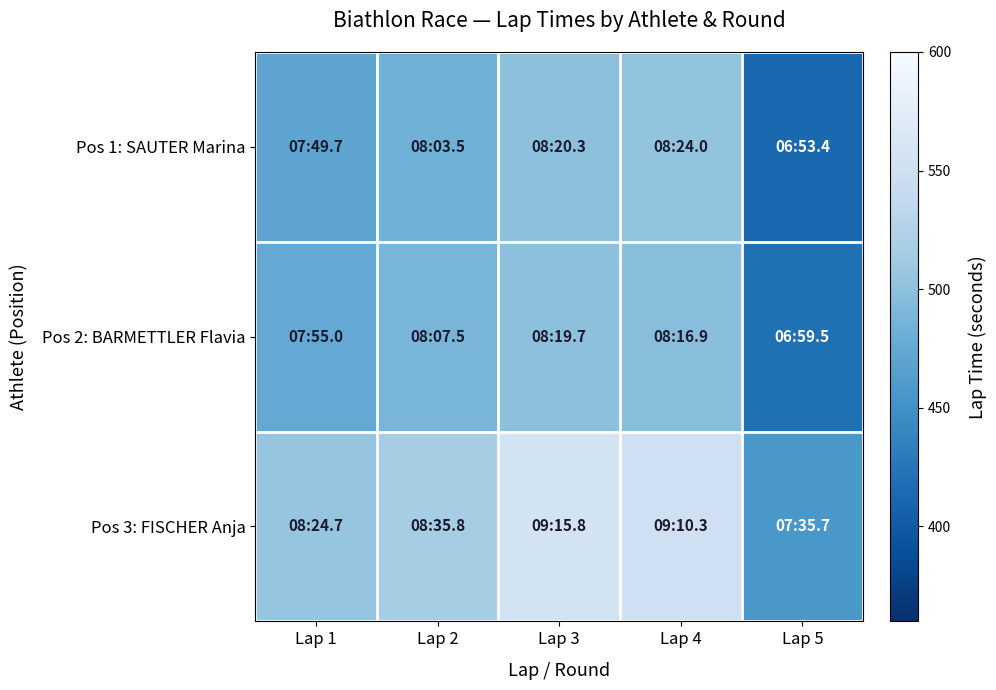

At which category does the chart reach its minimum across all series?

Lap 5